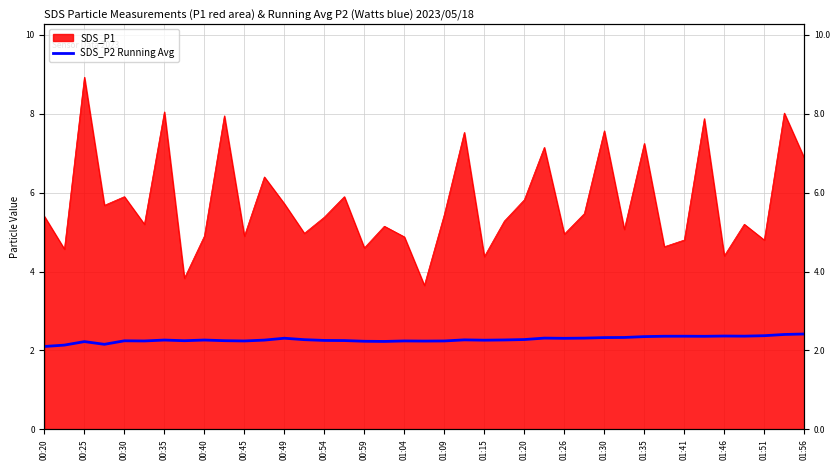

Approximately how many times larger is the value at 00:45 compared to 00:20?

1.1